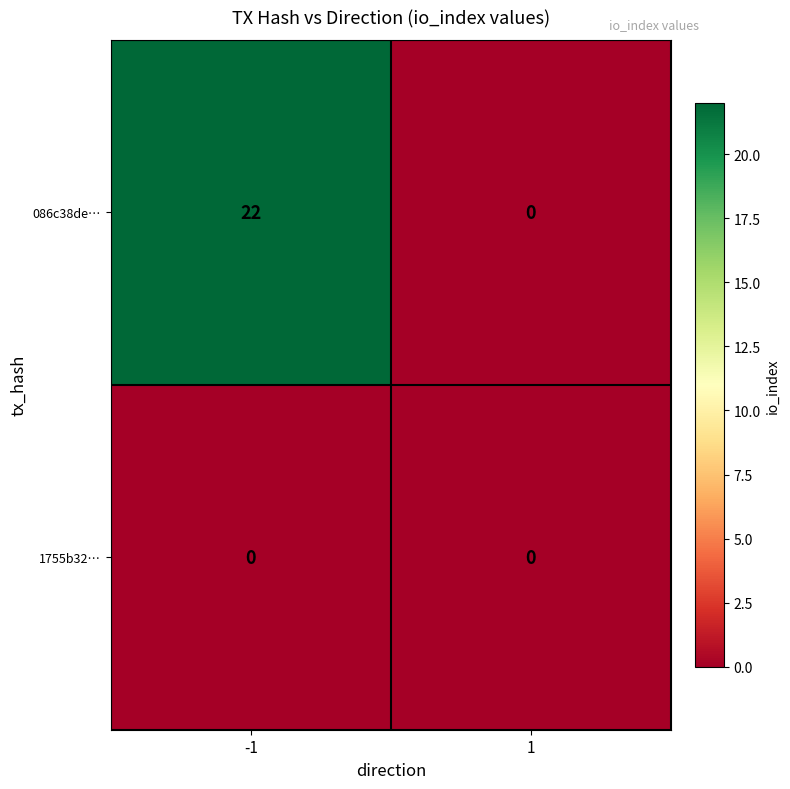

Reading left to right, what are all the values shown in this chart?

086c38de…: 22	0
1755b32…: 0	0